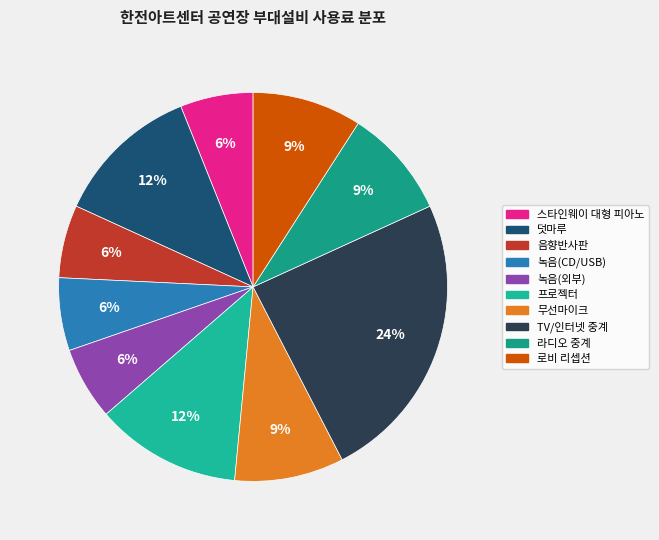

To the nearest percent, what portion does 로비 리셉션 represent?

9%